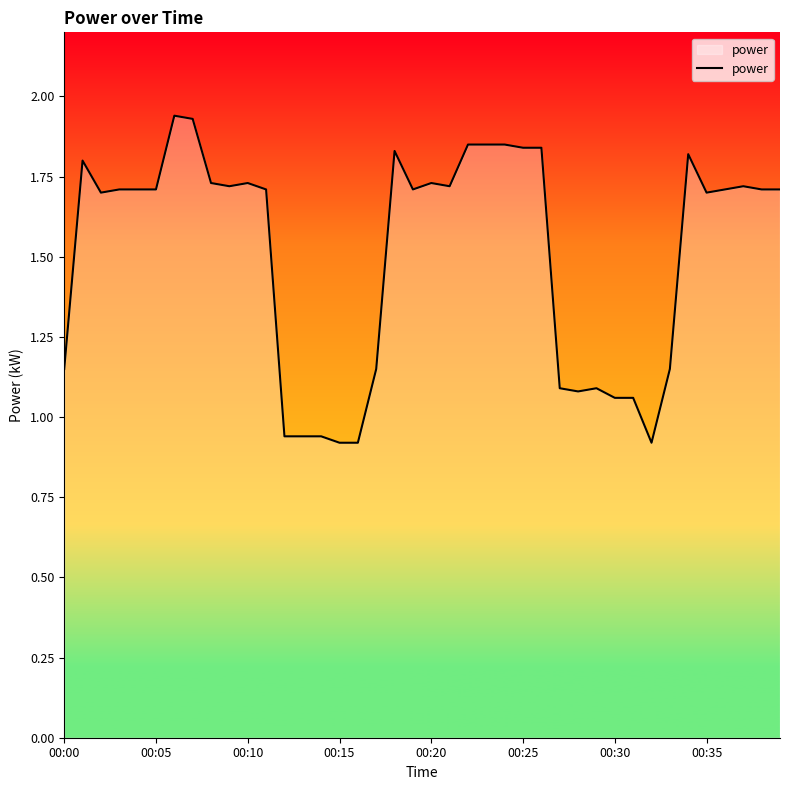

How many lines are shown in the chart?

1